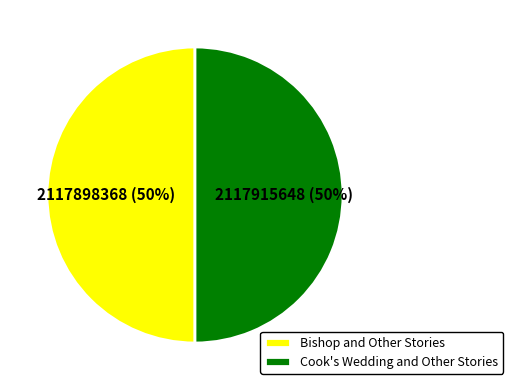

What percentage is the Cook's Wedding and Other Stories slice, to the nearest percent?

50%